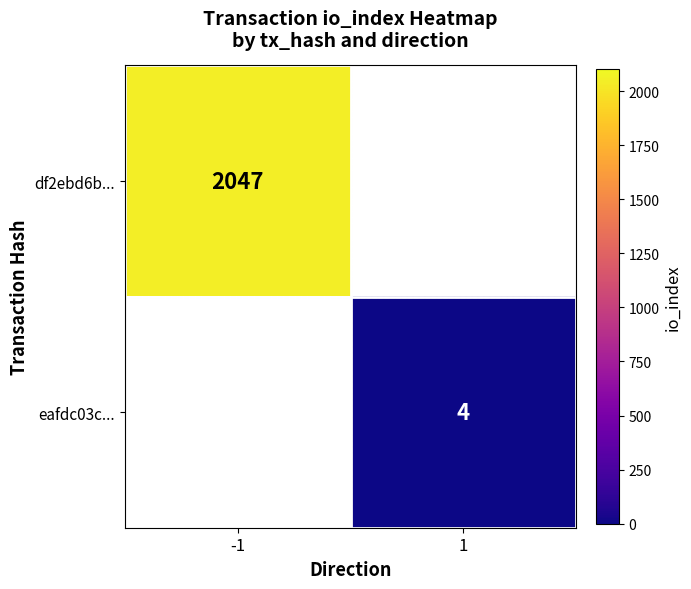

Is it true that eafdc03c... equals 4 at 1?

True